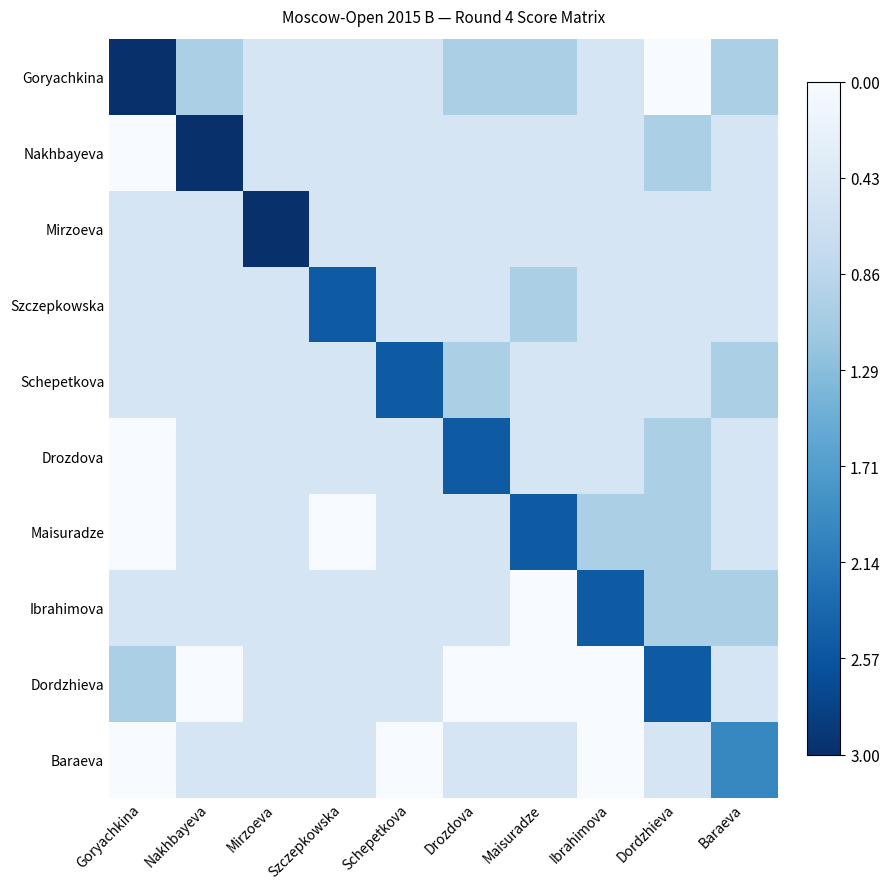

Reading left to right, what are all the values shown in this chart?

Goryachkina: Goryachkina=1.0	Nakhbayeva=0.3	Mirzoeva=0.2	Szczepkowska=0.2	Schepetkova=0.2	Drozdova=0.3	Maisuradze=0.3	Ibrahimova=0.2	Dordzhieva=0.0	Baraeva=0.3
Nakhbayeva: Goryachkina=0.0	Nakhbayeva=1.0	Mirzoeva=0.2	Szczepkowska=0.2	Schepetkova=0.2	Drozdova=0.2	Maisuradze=0.2	Ibrahimova=0.2	Dordzhieva=0.3	Baraeva=0.2
Mirzoeva: Goryachkina=0.2	Nakhbayeva=0.2	Mirzoeva=1.0	Szczepkowska=0.2	Schepetkova=0.2	Drozdova=0.2	Maisuradze=0.2	Ibrahimova=0.2	Dordzhieva=0.2	Baraeva=0.2
Szczepkowska: Goryachkina=0.2	Nakhbayeva=0.2	Mirzoeva=0.2	Szczepkowska=0.8	Schepetkova=0.2	Drozdova=0.2	Maisuradze=0.3	Ibrahimova=0.2	Dordzhieva=0.2	Baraeva=0.2
Schepetkova: Goryachkina=0.2	Nakhbayeva=0.2	Mirzoeva=0.2	Szczepkowska=0.2	Schepetkova=0.8	Drozdova=0.3	Maisuradze=0.2	Ibrahimova=0.2	Dordzhieva=0.2	Baraeva=0.3
Drozdova: Goryachkina=0.0	Nakhbayeva=0.2	Mirzoeva=0.2	Szczepkowska=0.2	Schepetkova=0.2	Drozdova=0.8	Maisuradze=0.2	Ibrahimova=0.2	Dordzhieva=0.3	Baraeva=0.2
Maisuradze: Goryachkina=0.0	Nakhbayeva=0.2	Mirzoeva=0.2	Szczepkowska=0.0	Schepetkova=0.2	Drozdova=0.2	Maisuradze=0.8	Ibrahimova=0.3	Dordzhieva=0.3	Baraeva=0.2
Ibrahimova: Goryachkina=0.2	Nakhbayeva=0.2	Mirzoeva=0.2	Szczepkowska=0.2	Schepetkova=0.2	Drozdova=0.2	Maisuradze=0.0	Ibrahimova=0.8	Dordzhieva=0.3	Baraeva=0.3
Dordzhieva: Goryachkina=0.3	Nakhbayeva=0.0	Mirzoeva=0.2	Szczepkowska=0.2	Schepetkova=0.2	Drozdova=0.0	Maisuradze=0.0	Ibrahimova=0.0	Dordzhieva=0.8	Baraeva=0.2
Baraeva: Goryachkina=0.0	Nakhbayeva=0.2	Mirzoeva=0.2	Szczepkowska=0.2	Schepetkova=0.0	Drozdova=0.2	Maisuradze=0.2	Ibrahimova=0.0	Dordzhieva=0.2	Baraeva=0.7